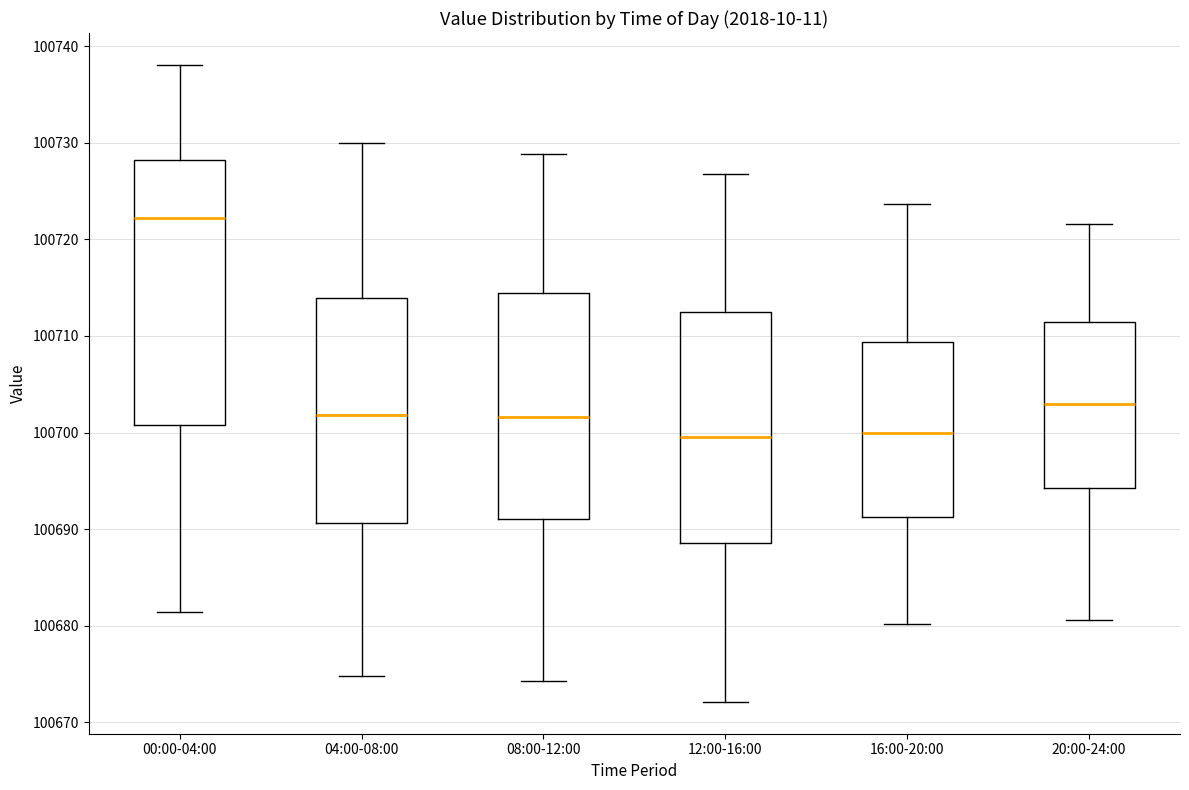

Which box is the tallest, from its lower edge to its upper edge?

00:00-04:00